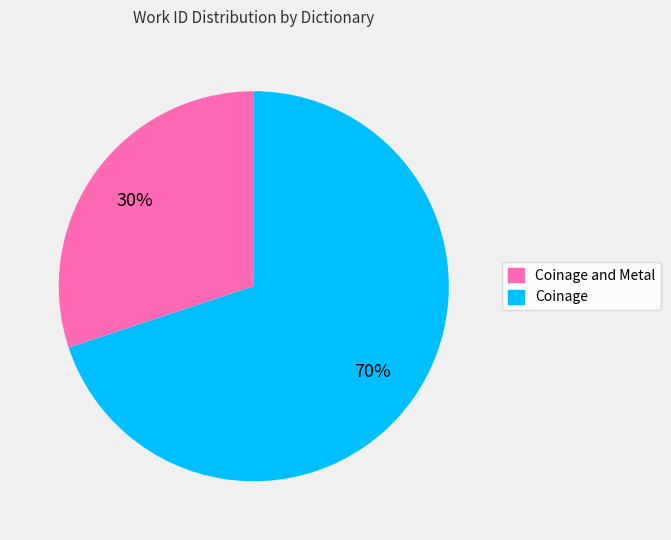

Is there any slice that represents more than half of the pie?

Yes